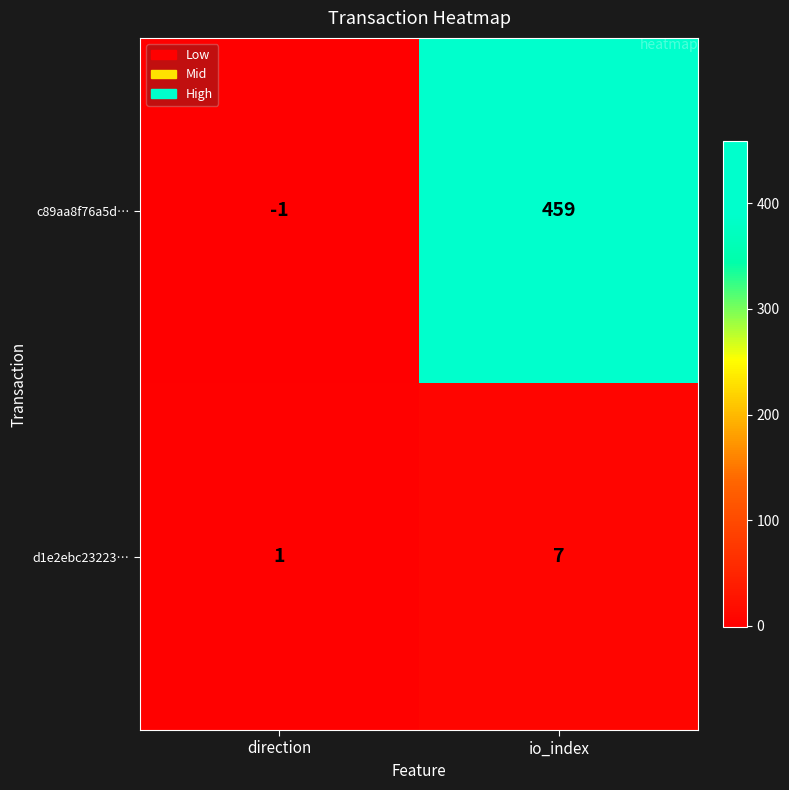

The value of c89aa8f76a5d… at direction is -1. True or false?

True